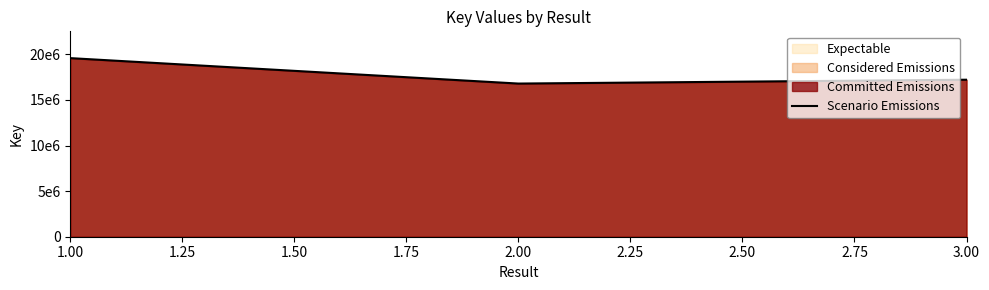

What is the value of the 2nd point from the left?

16795879